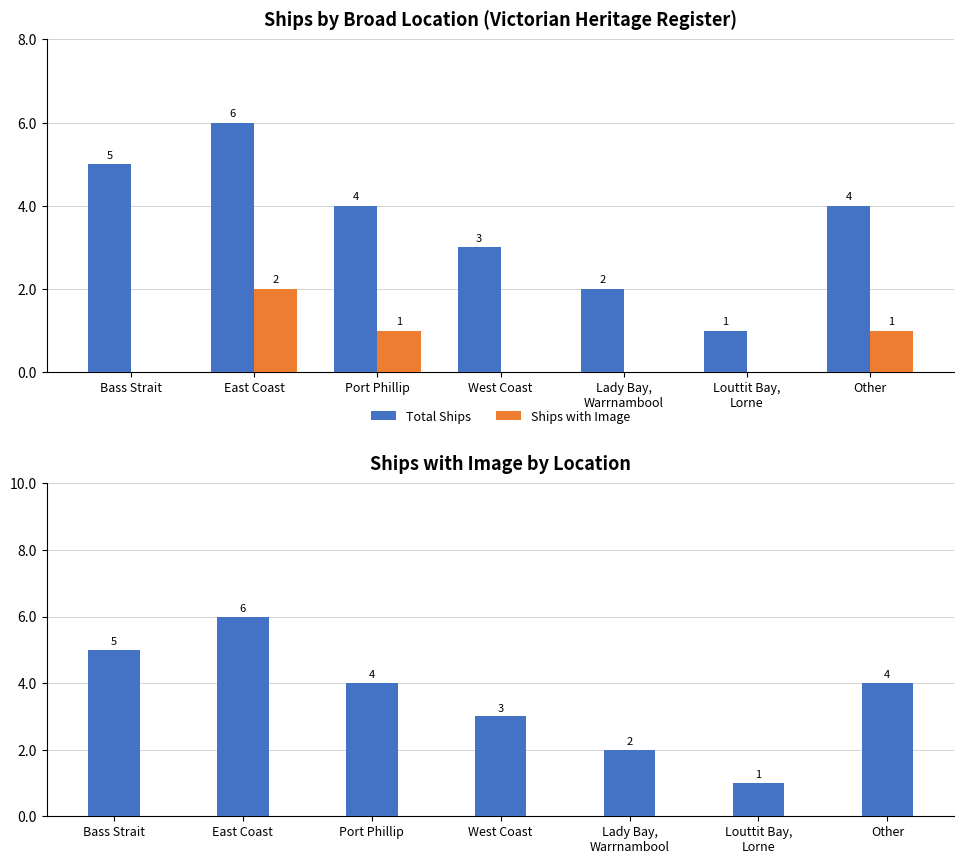

Reading left to right, extract all data points from this chart.

Total Ships: 5	6	4	3	2	1	4
Ships with Image: 0	2	1	0	0	0	1